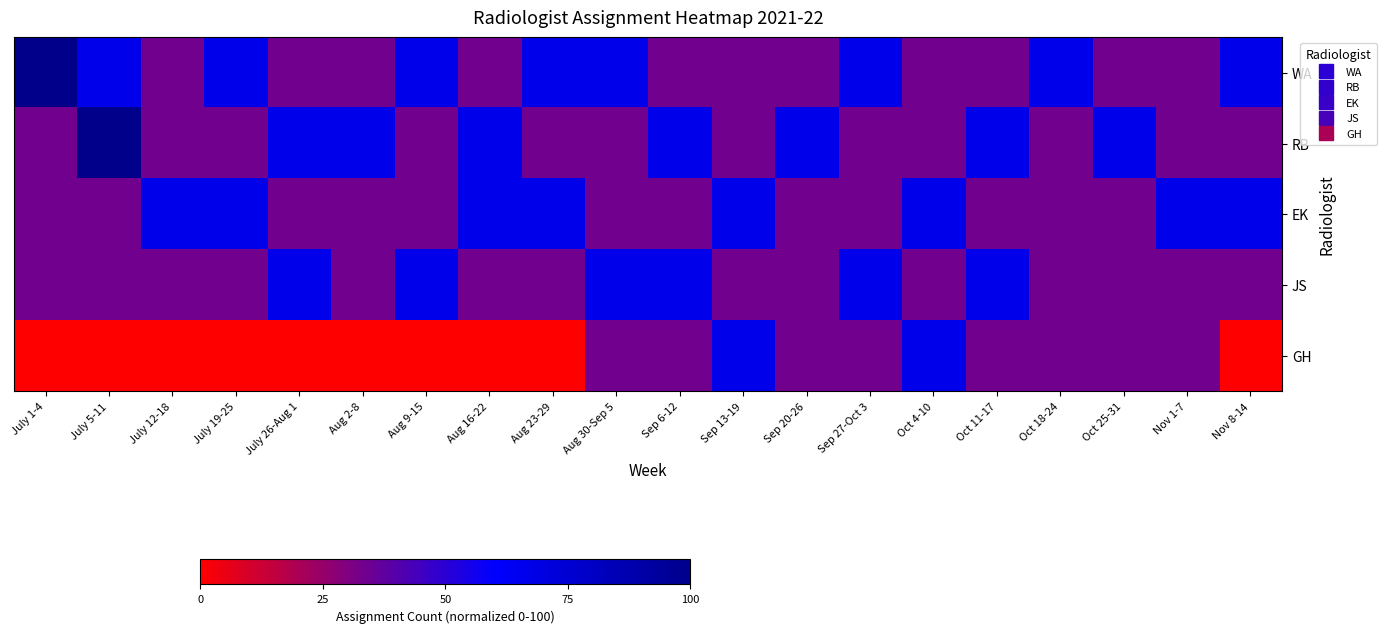

What is the total value across all series at Sep 27-Oct 3?

233.3